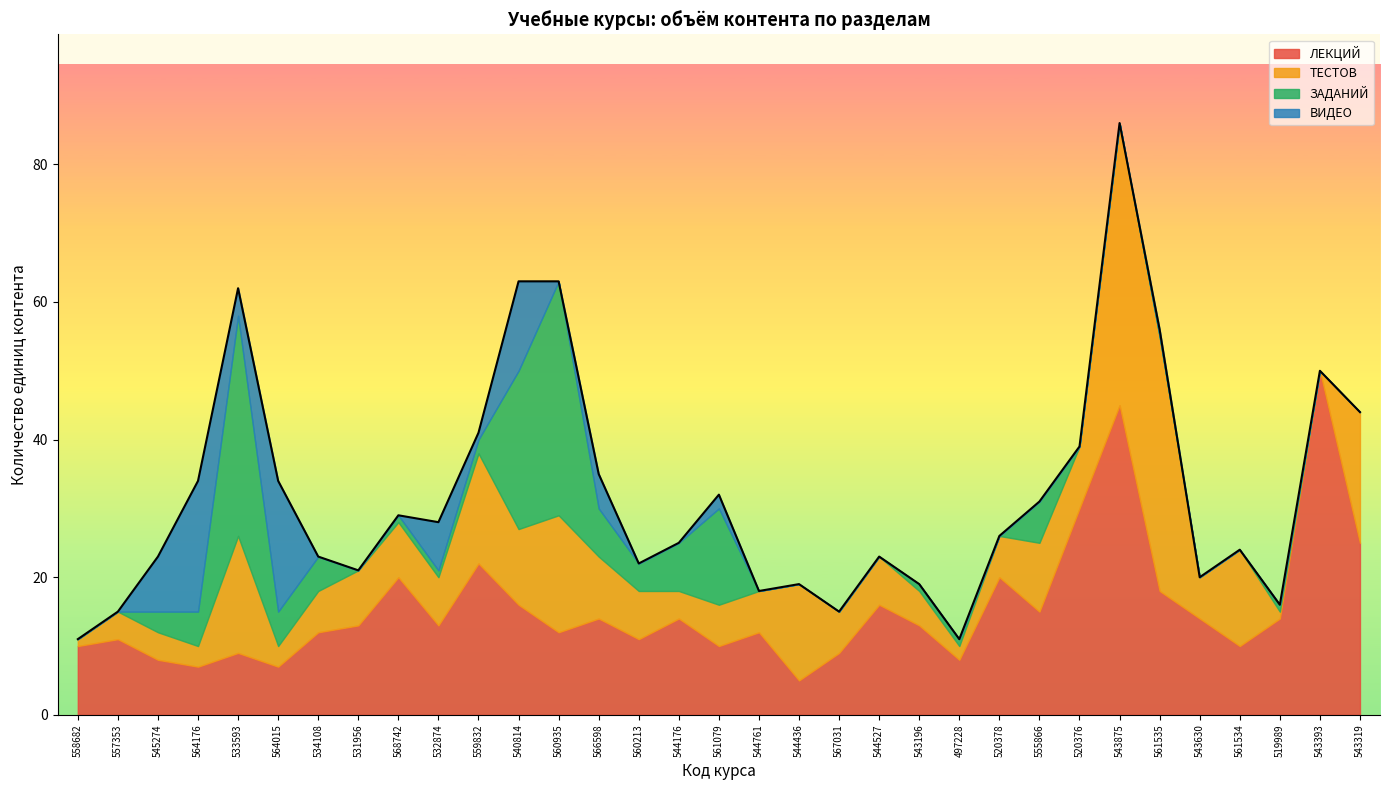

How many values in the ЛЕКЦИЙ series are below 13?

15